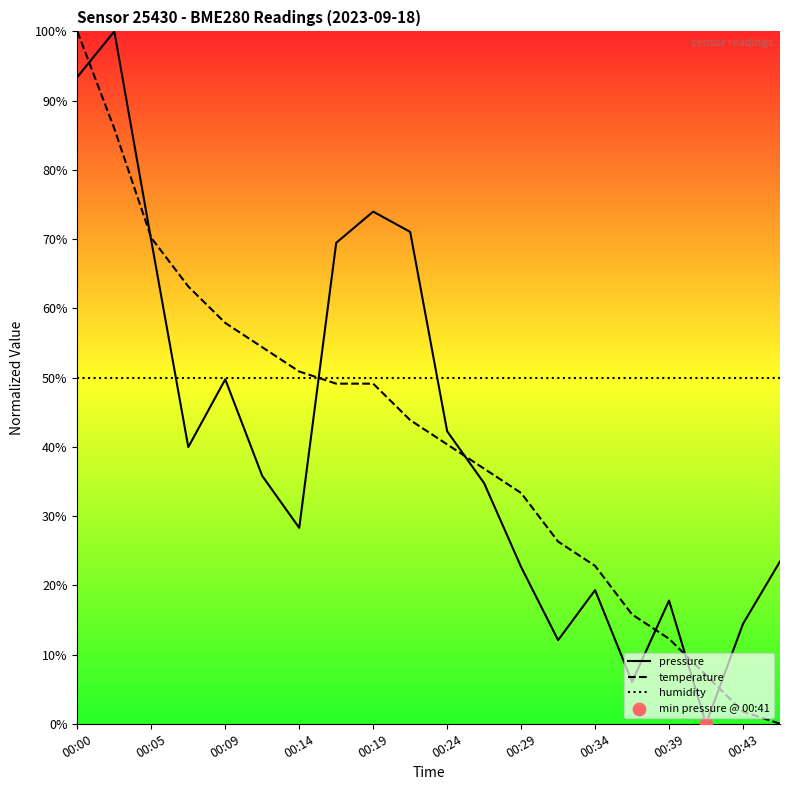

What are all the series names shown in the legend?

pressure, temperature, humidity